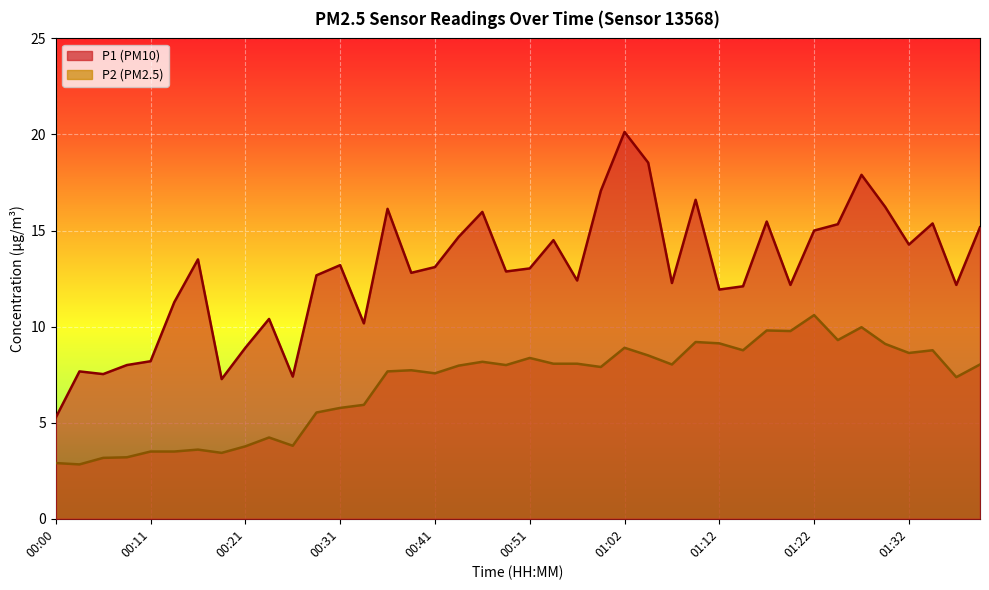

What is the sum of all P1 values?

514.6